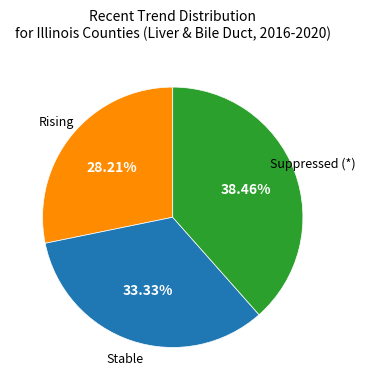

True or false: Stable accounts for 23% of the total.

False